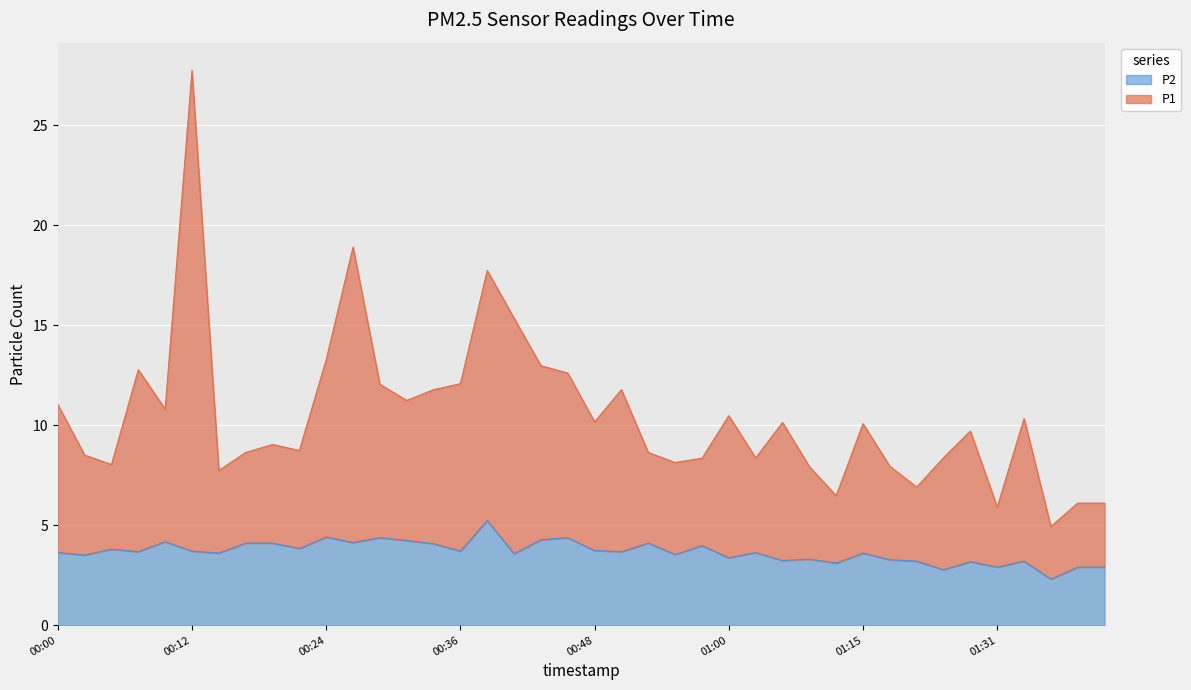

At which category is the sum across all series the highest?

00:12